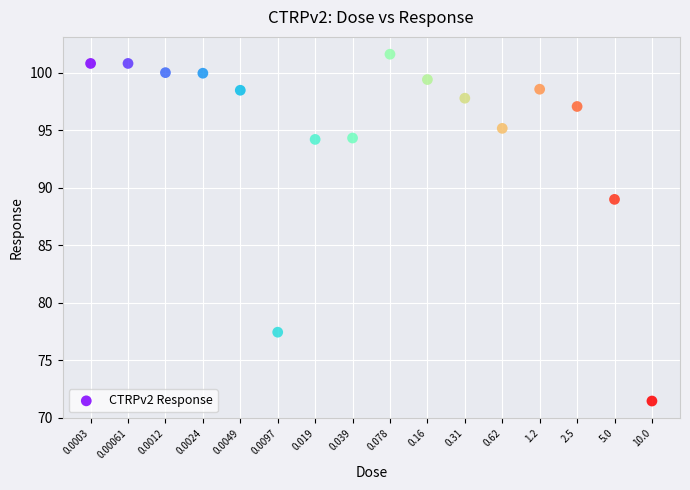

What Y value in the scatter plot is closest to 86?

89.0